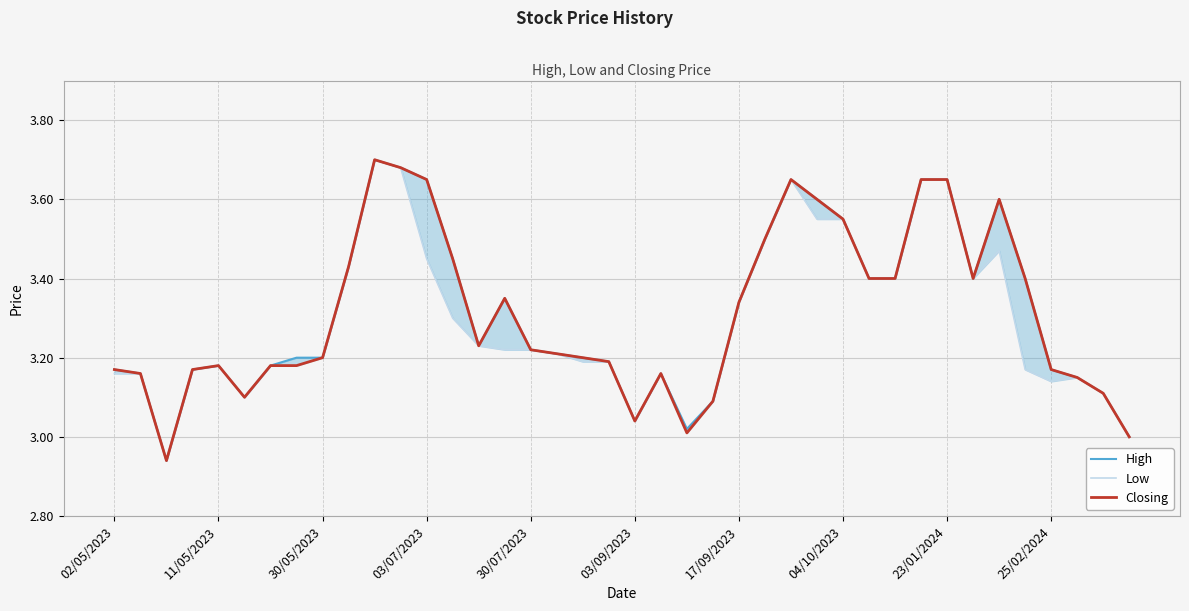

What is the highest value of the High series?

3.7